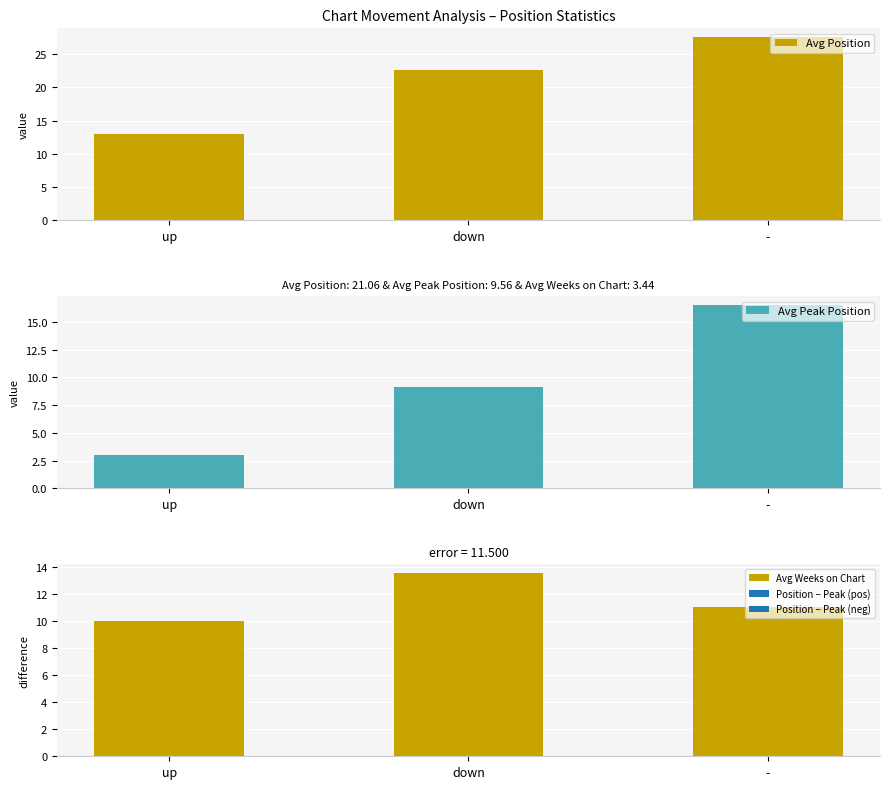

At which label does Avg Position first exceed 22?

down